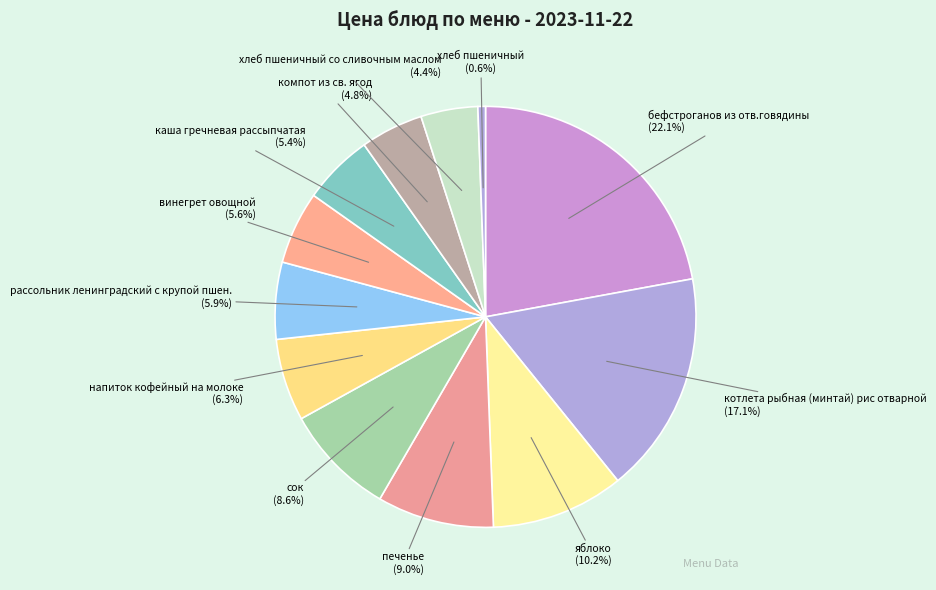

Count the number of slices in the pie.

12